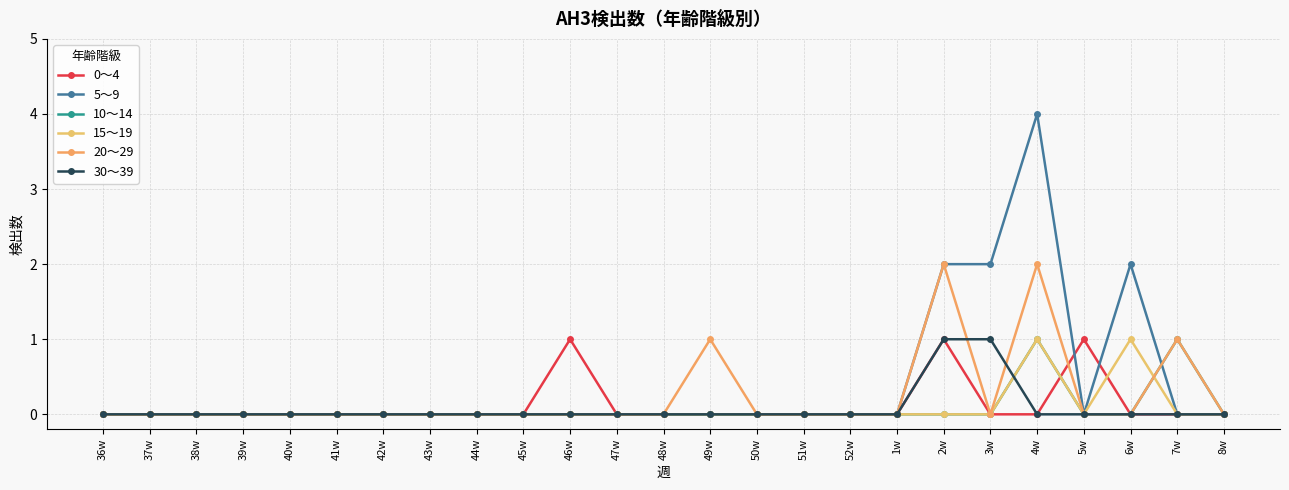

Where is 15～19 nearest to the value 0?

36w